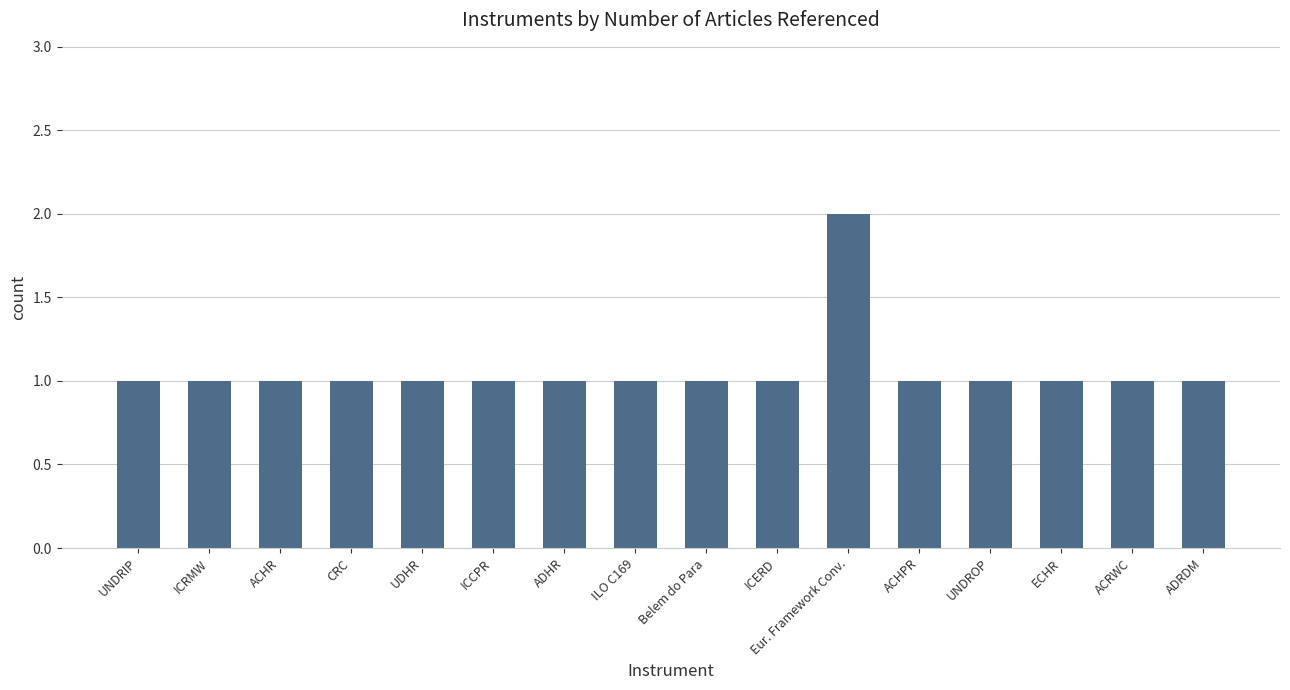

What is the sum of the values at Eur. Framework Conv. and ECHR?

3